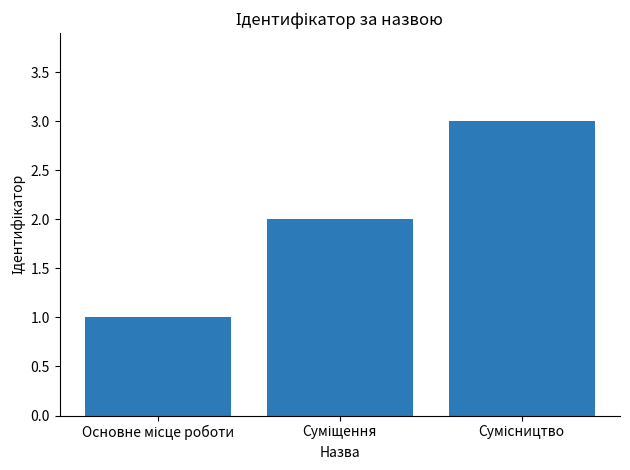

What is the sum of all values?

6